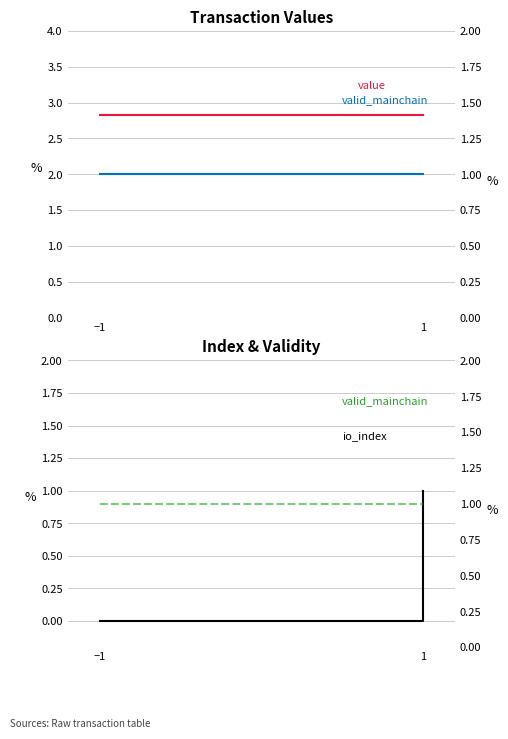

At which label is io_index closest to 0?

−1